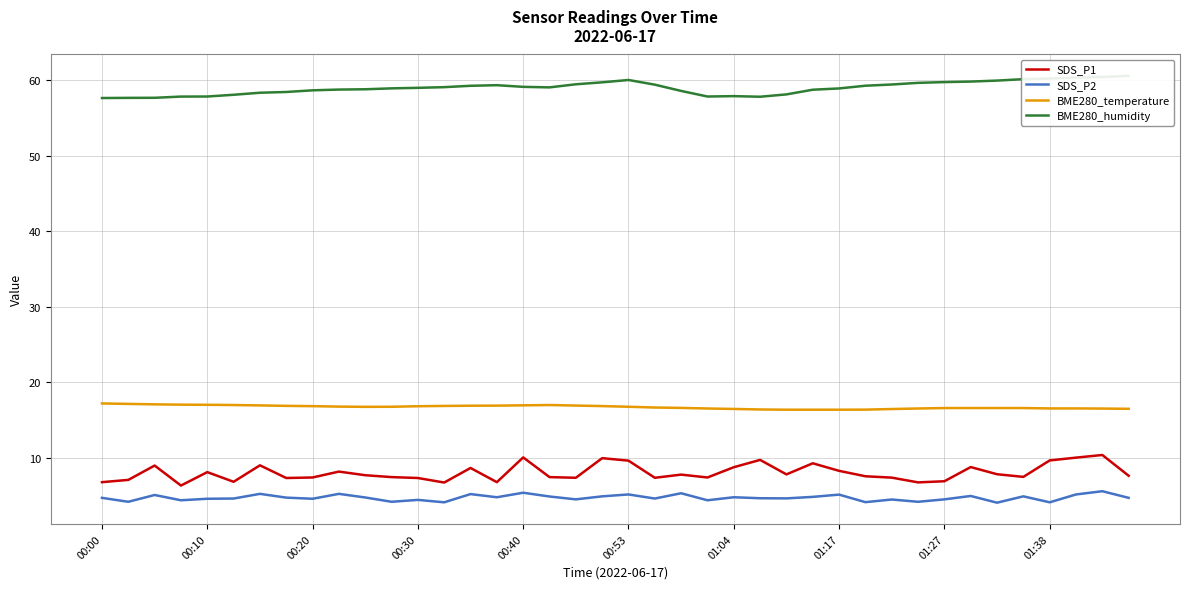

What is the difference between the maximum and minimum values in the BME280_humidity series?

2.9